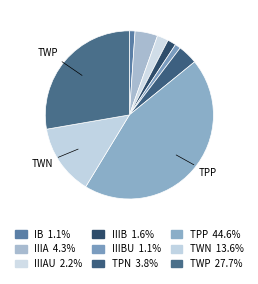

How many segments does this pie chart have?

9